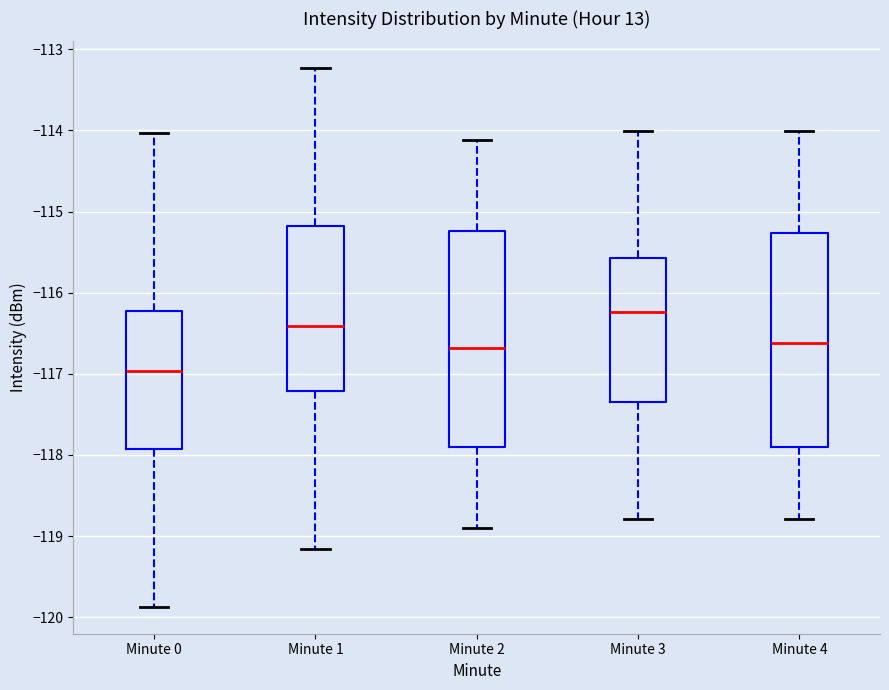

Reading left to right, read every box against the y-axis: the position of its median line, the range the box covers, and the ends of its whiskers. The values are not printed on the chart, so give them approximately, as read against the axis.

Minute 0: median -117.0, box -117.9 to -116.2, whiskers -119.9 to -114.0
Minute 1: median -116.4, box -117.2 to -115.2, whiskers -119.2 to -113.2
Minute 2: median -116.7, box -117.9 to -115.2, whiskers -118.9 to -114.1
Minute 3: median -116.2, box -117.3 to -115.6, whiskers -118.8 to -114.0
Minute 4: median -116.6, box -117.9 to -115.3, whiskers -118.8 to -114.0